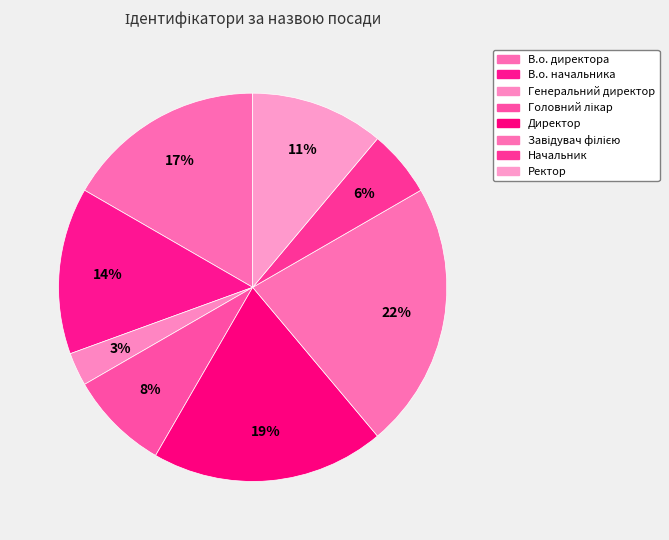

Which category has the biggest portion of the pie?

Завідувач філією